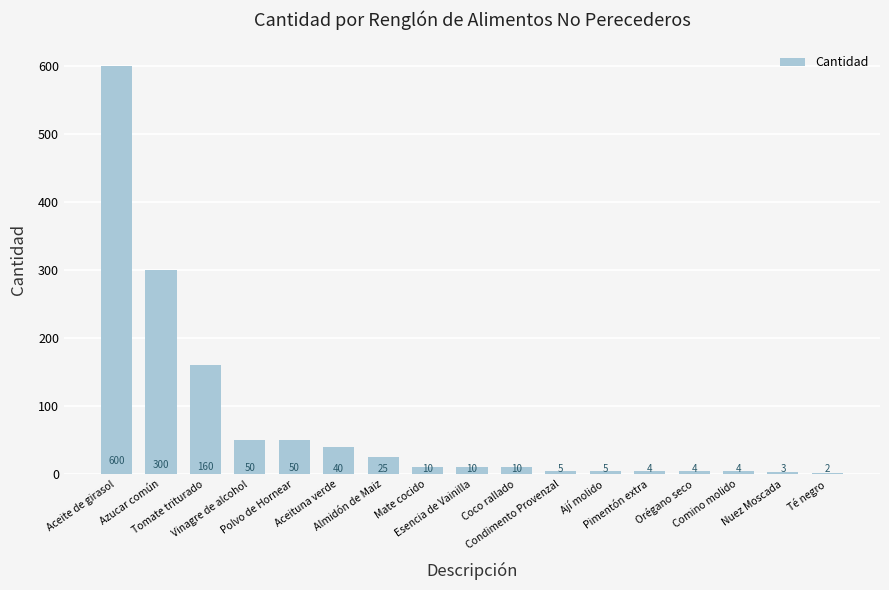

How many data points are less than 10?

7